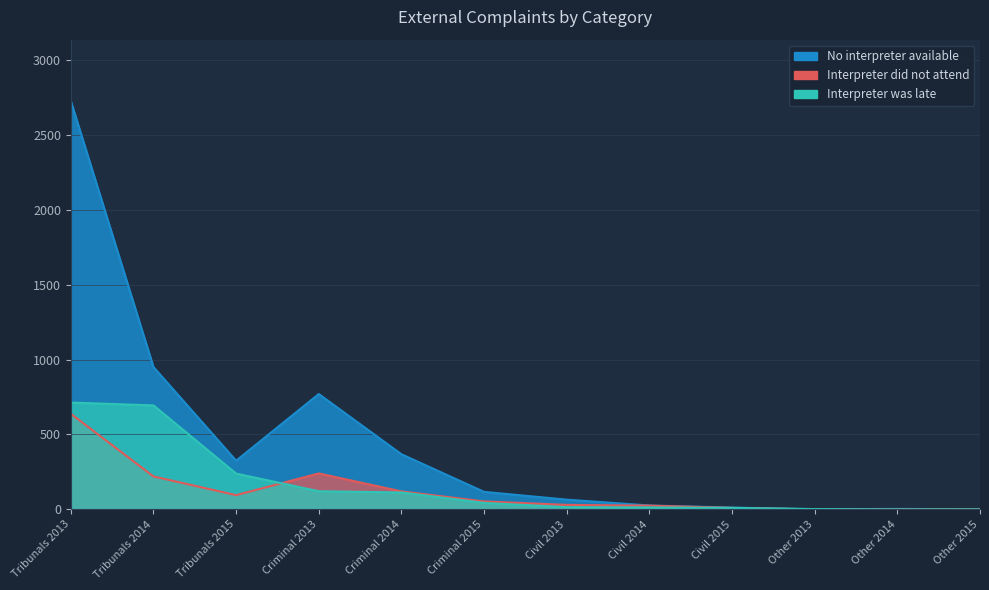

The value of No interpreter available at Tribunals 2013 is 2726. True or false?

True